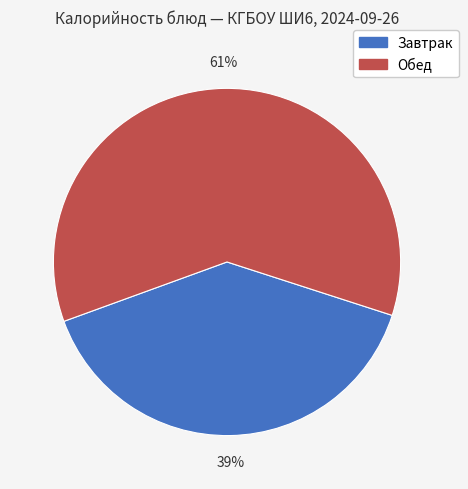

To the nearest percent, what is the average slice percentage?

50%